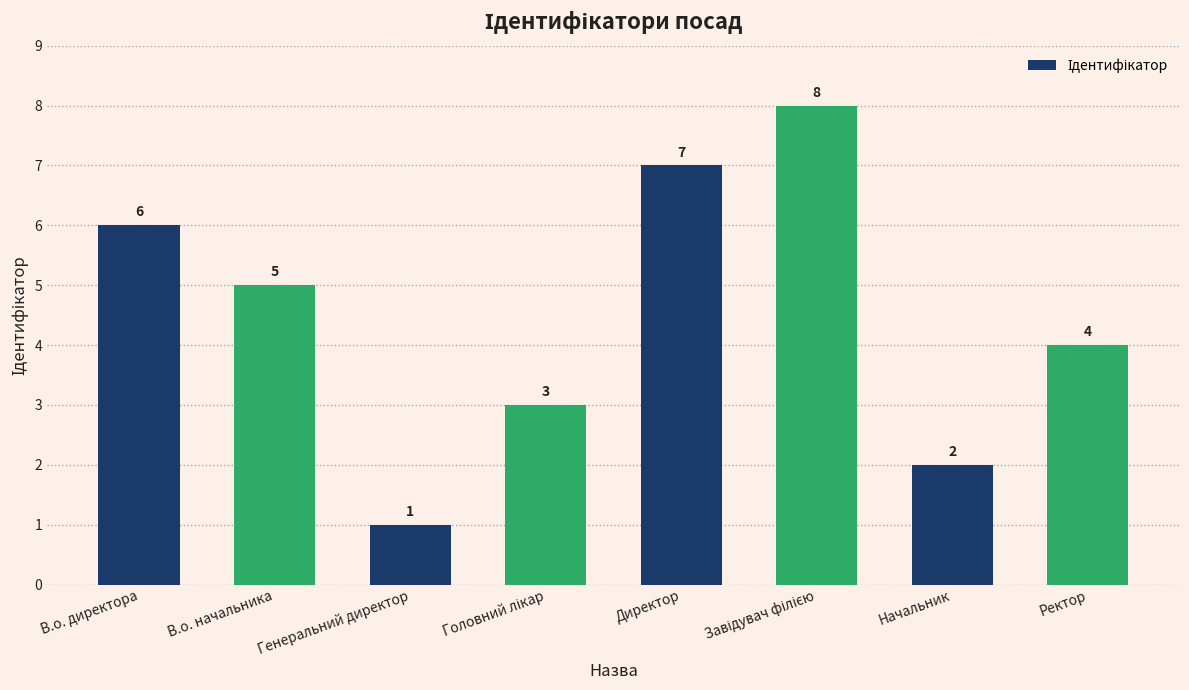

How many bars are there in total?

8